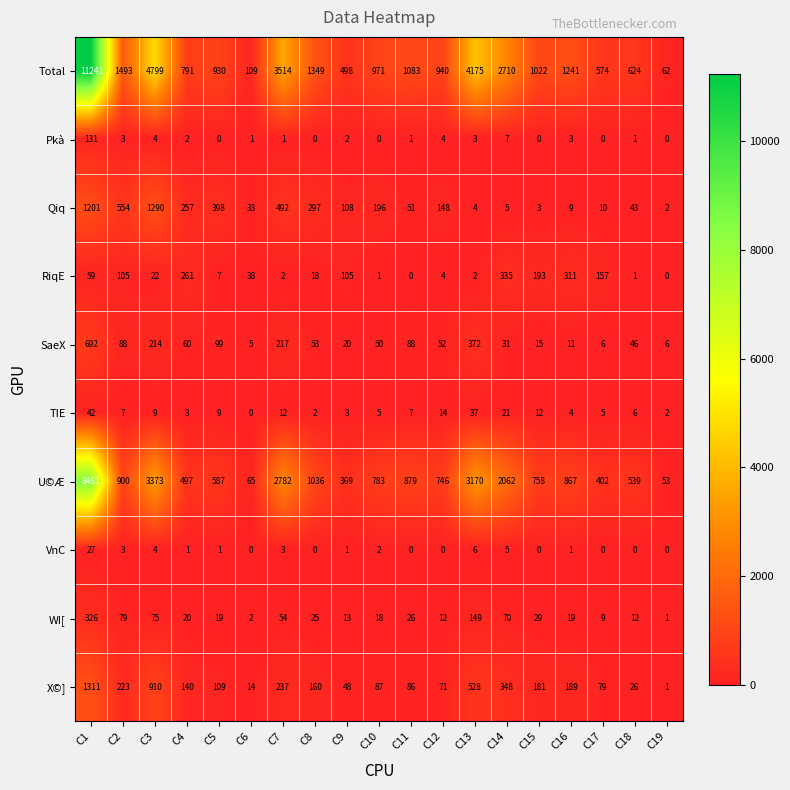

Which category has the highest value in the TIE series?

C1